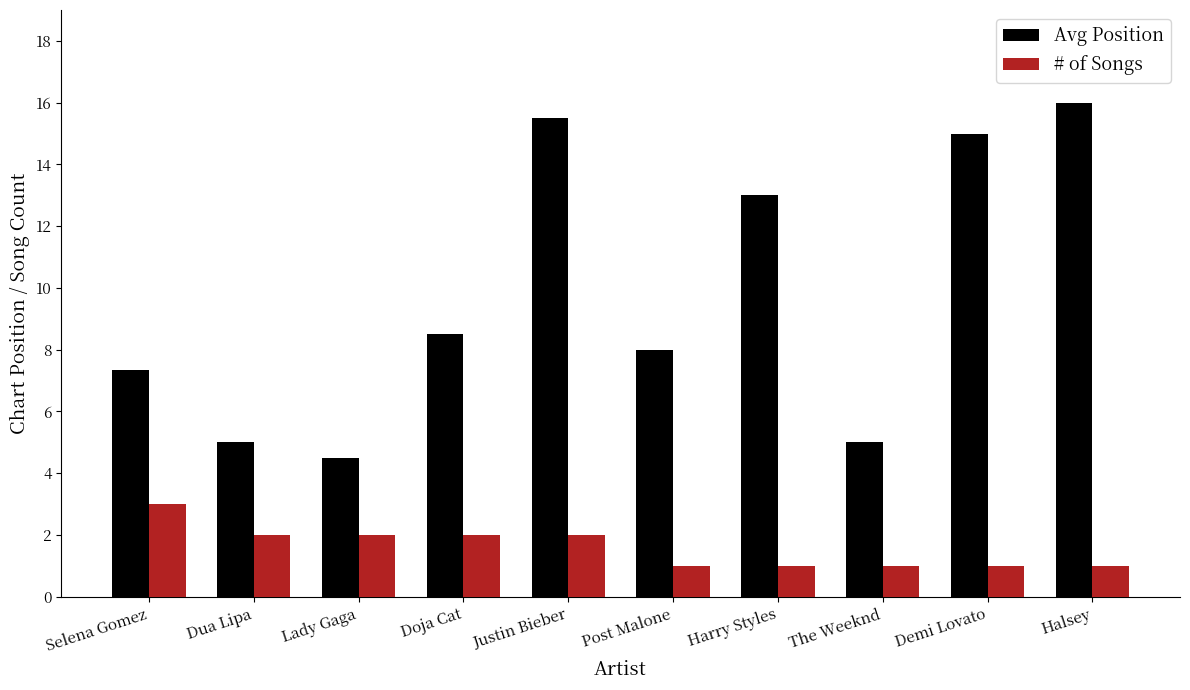

How many bars are there in total?

20